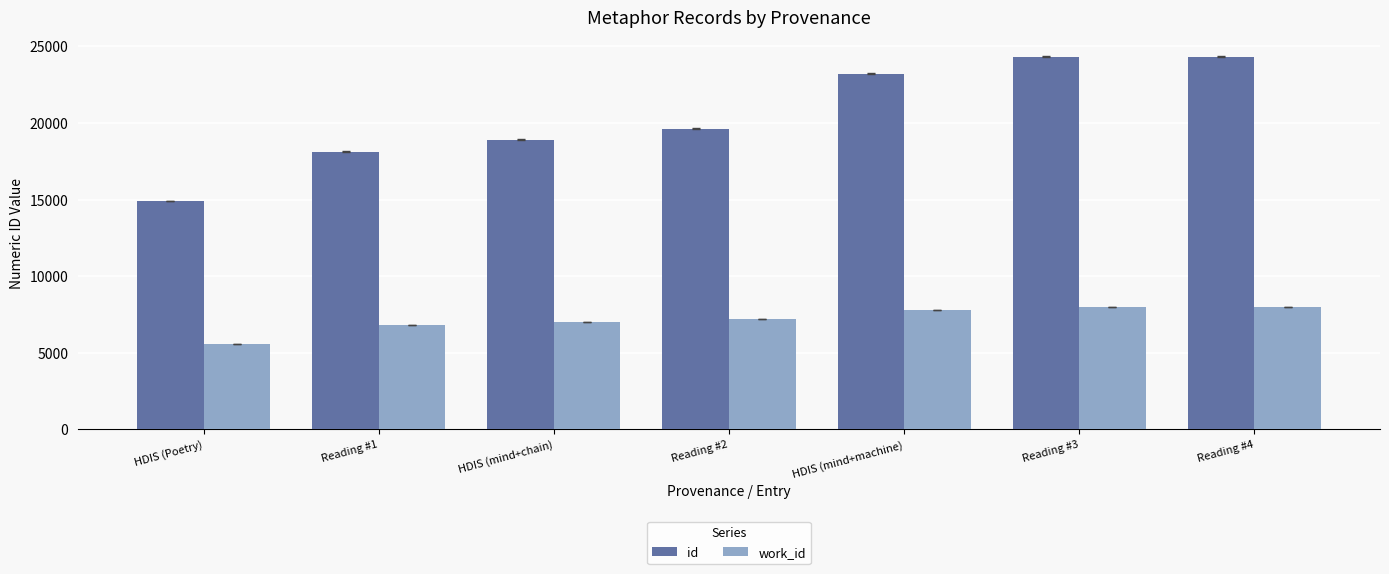

Is the value of id at Reading #2 greater than the value of work_id at Reading #1?

Yes